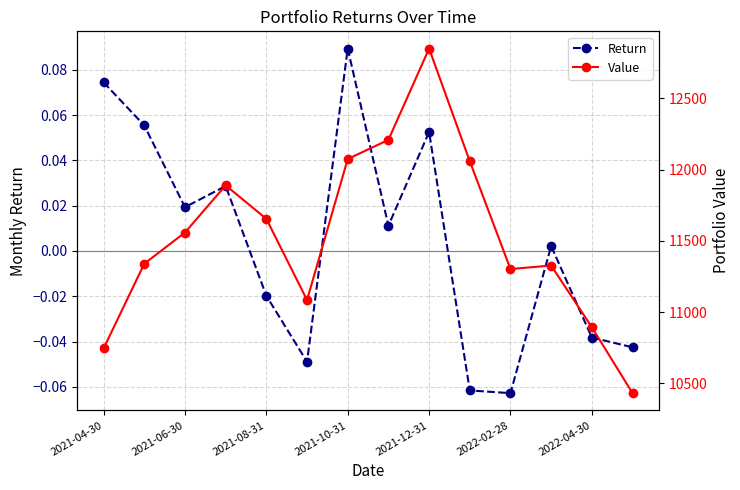

At which label does Return first exceed 0?

2021-04-30